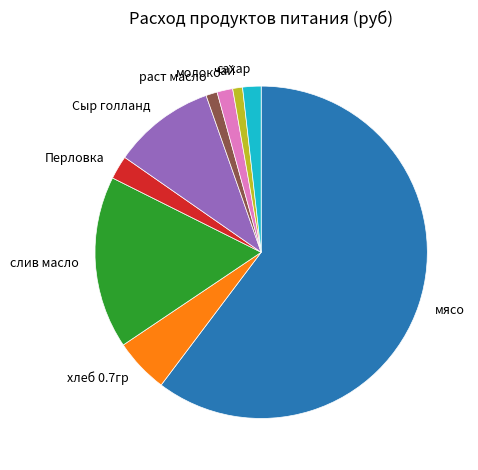

Combined, do Перловка and хлеб 0.7гр account for over 50%?

No